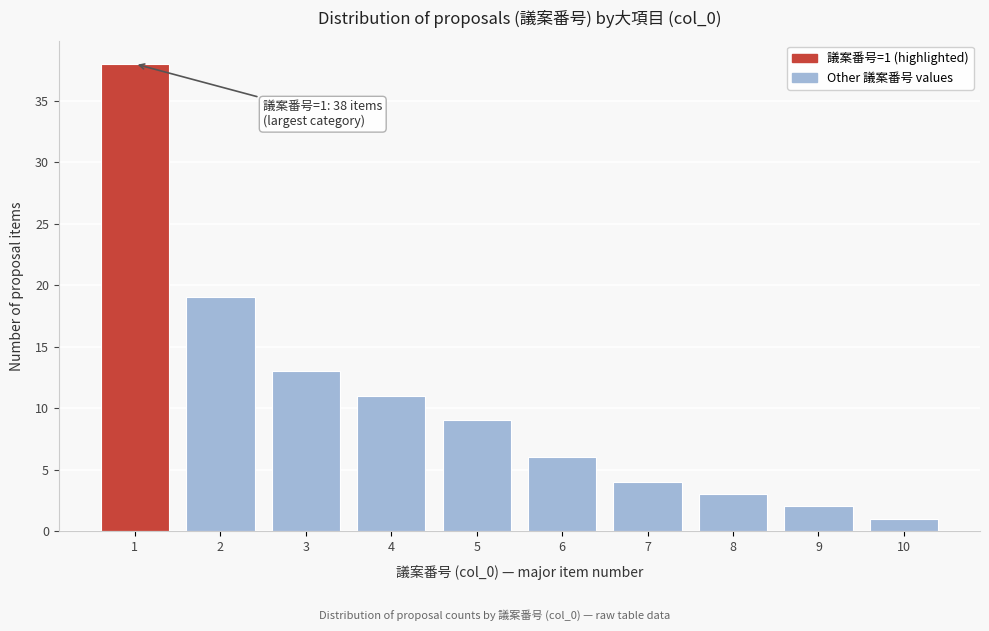

Reading right to left, list all the values displayed in this chart.

1	2	3	4	6	9	11	13	19	38